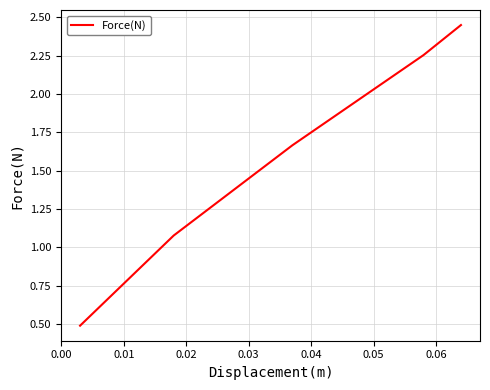

What is the difference between the maximum and minimum values?

2.0